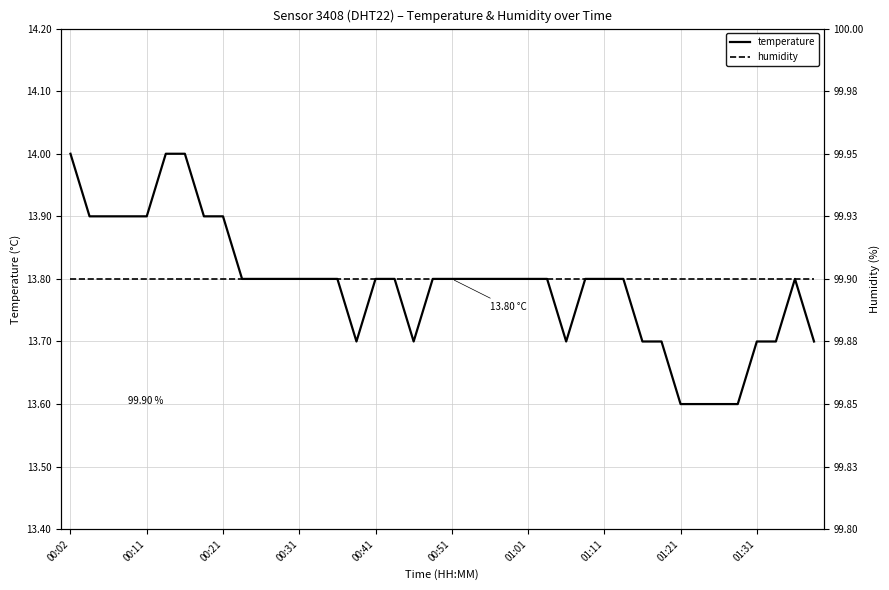

What is the difference between the temperature values at 27 and 00:02?

0.2